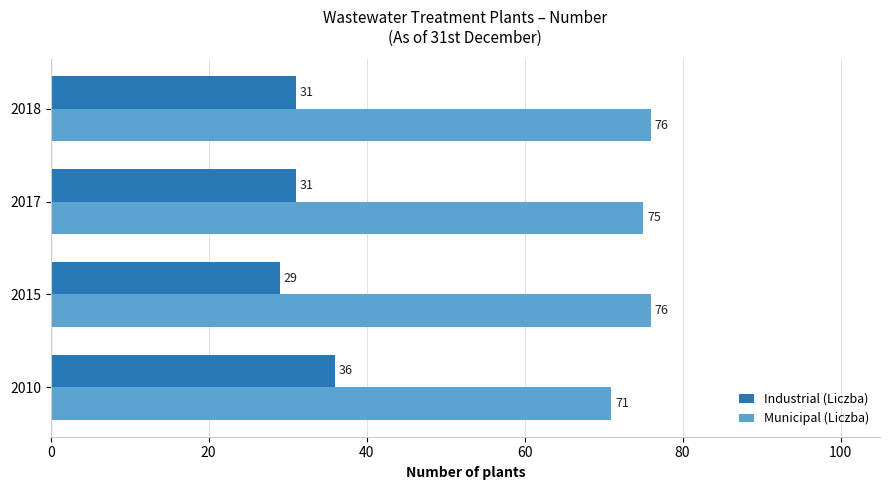

Which series has the largest total across all categories?

Municipal (Liczba)